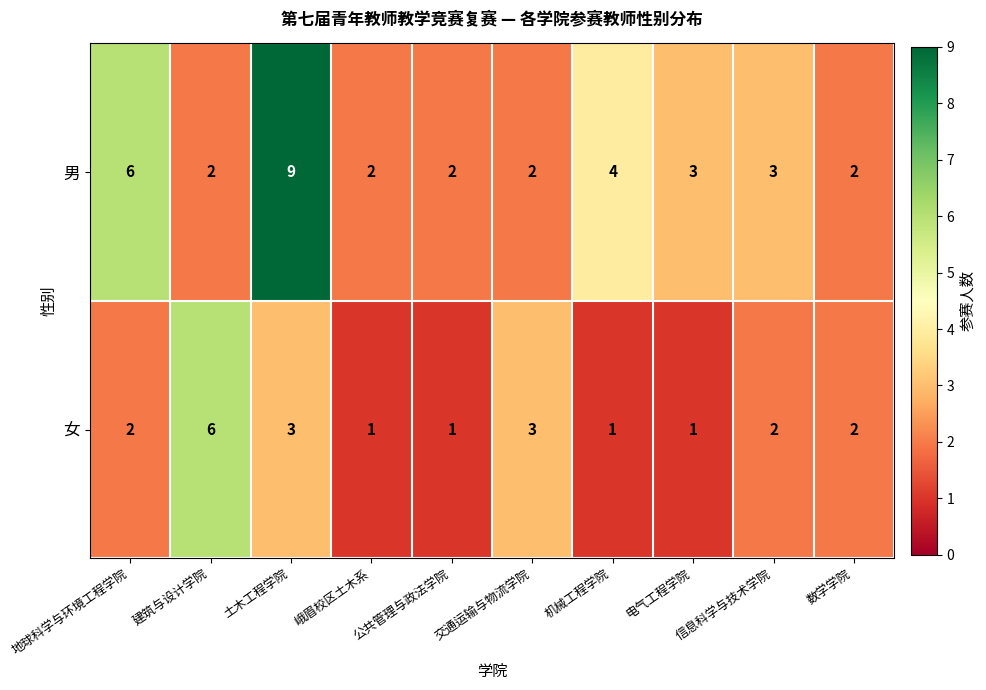

At which label does 男 first exceed 3?

地球科学与环境工程学院